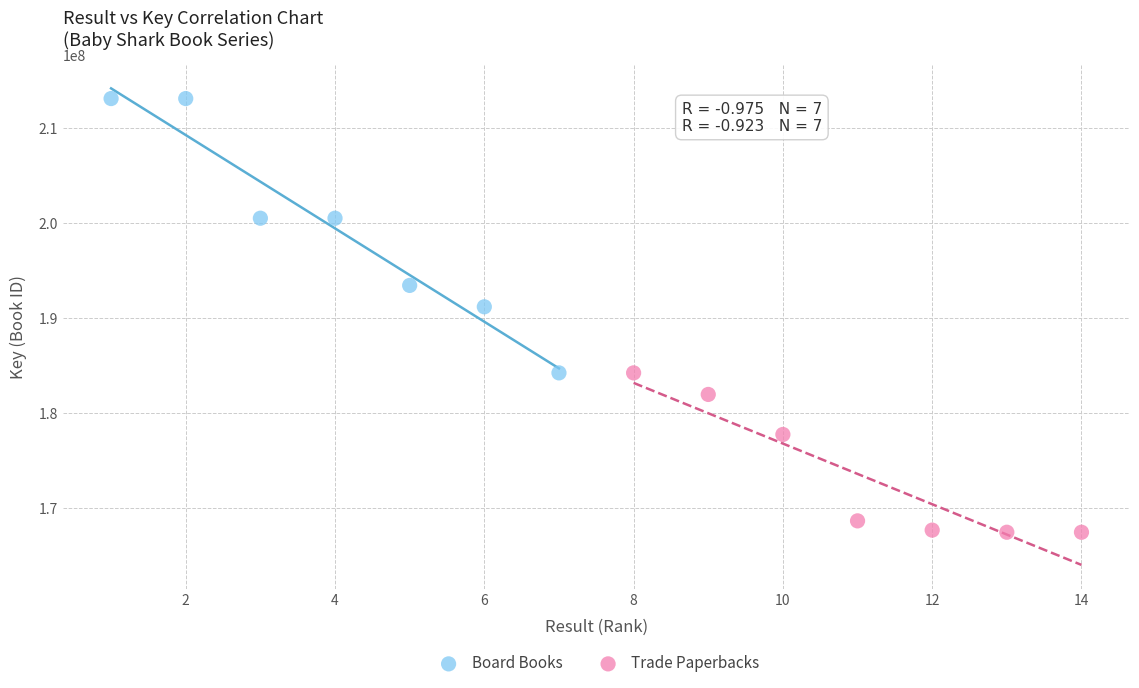

Which series contains the lowest Y value?

Trade Paperbacks